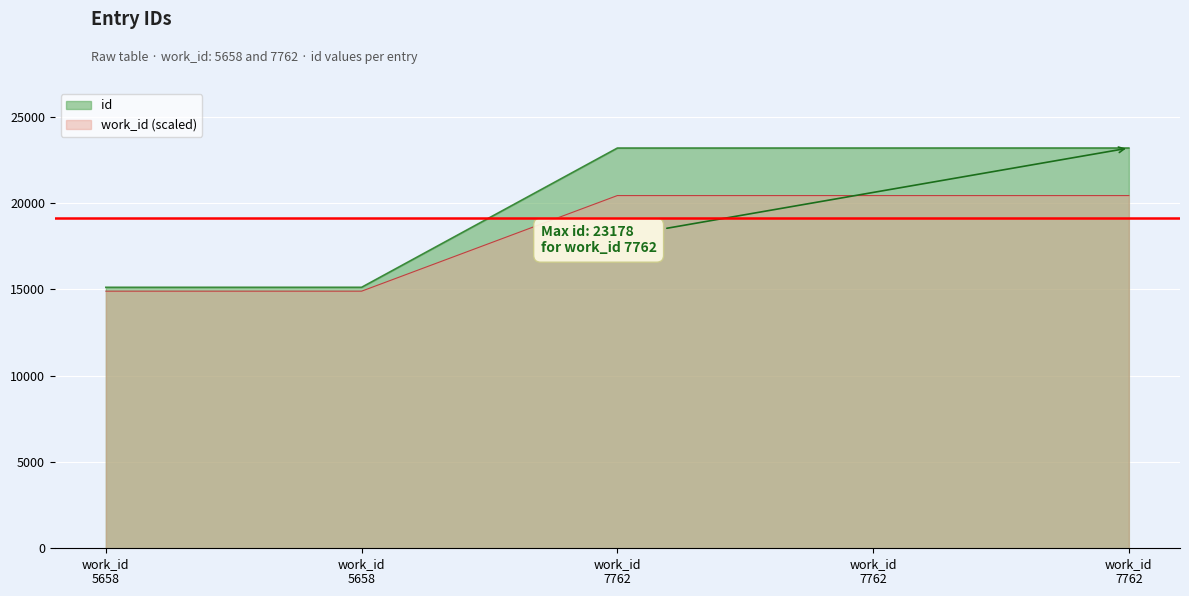

What is the sum of the values at work_id 5658 and work_id 7762?

38290